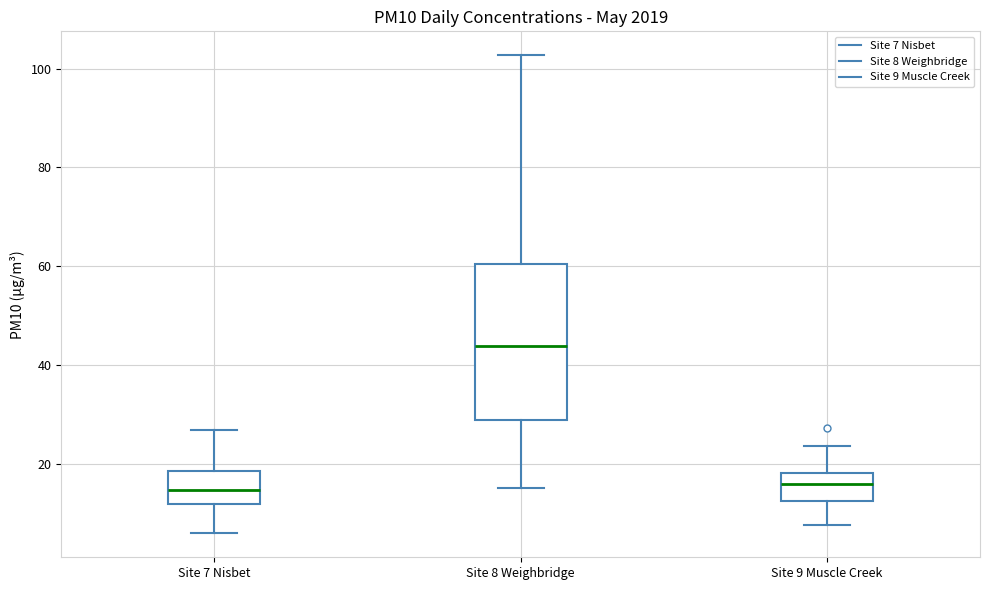

Which box is the tallest, from its lower edge to its upper edge?

Site 8 Weighbridge